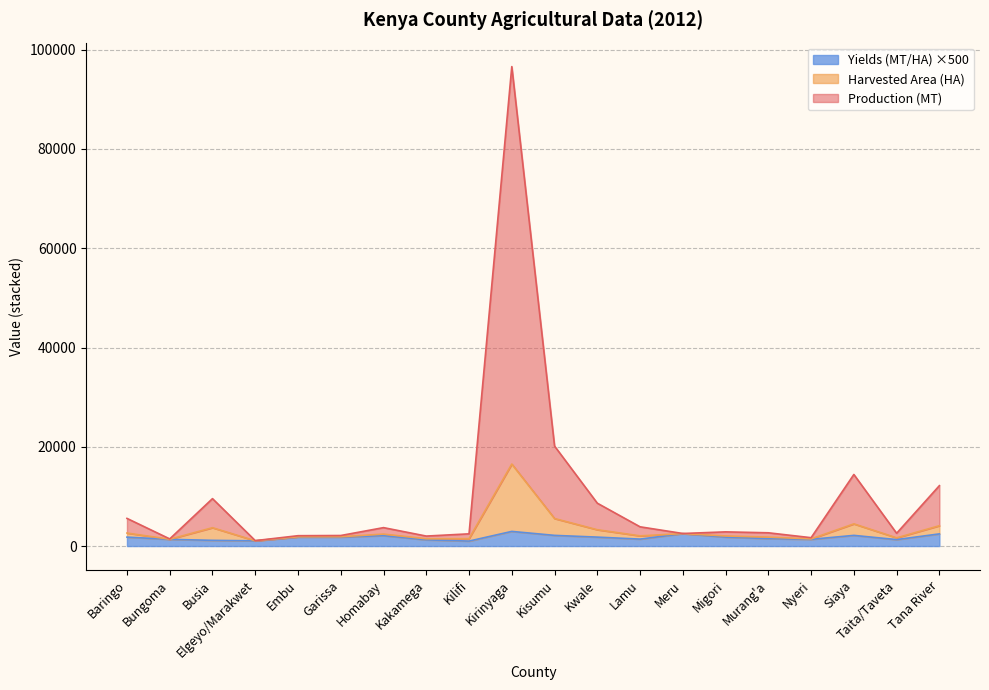

At which category is the sum across all series the highest?

Kirinyaga